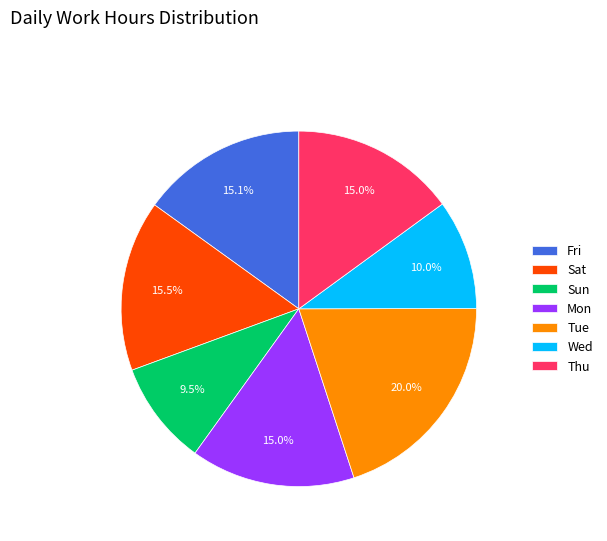

Do Fri and Sun together represent more than half of the pie?

No